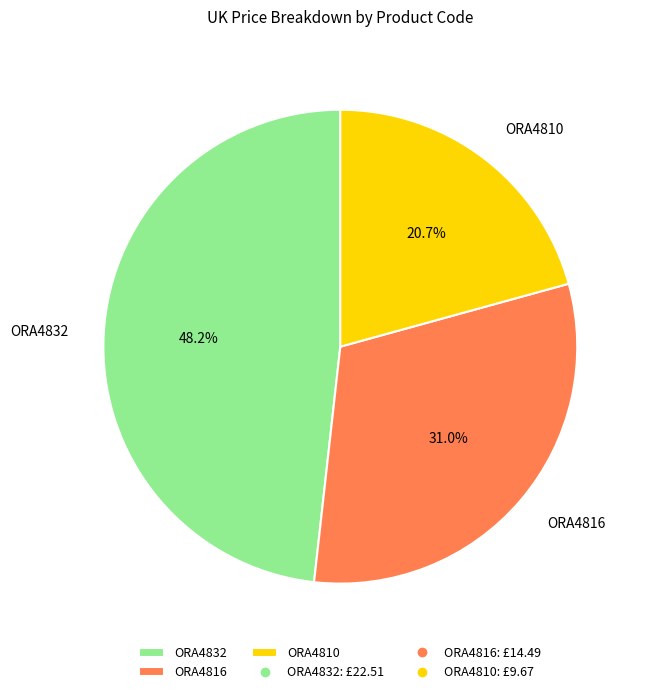

Combined, what portion of the pie is ORA4810 and ORA4816?

51.8%